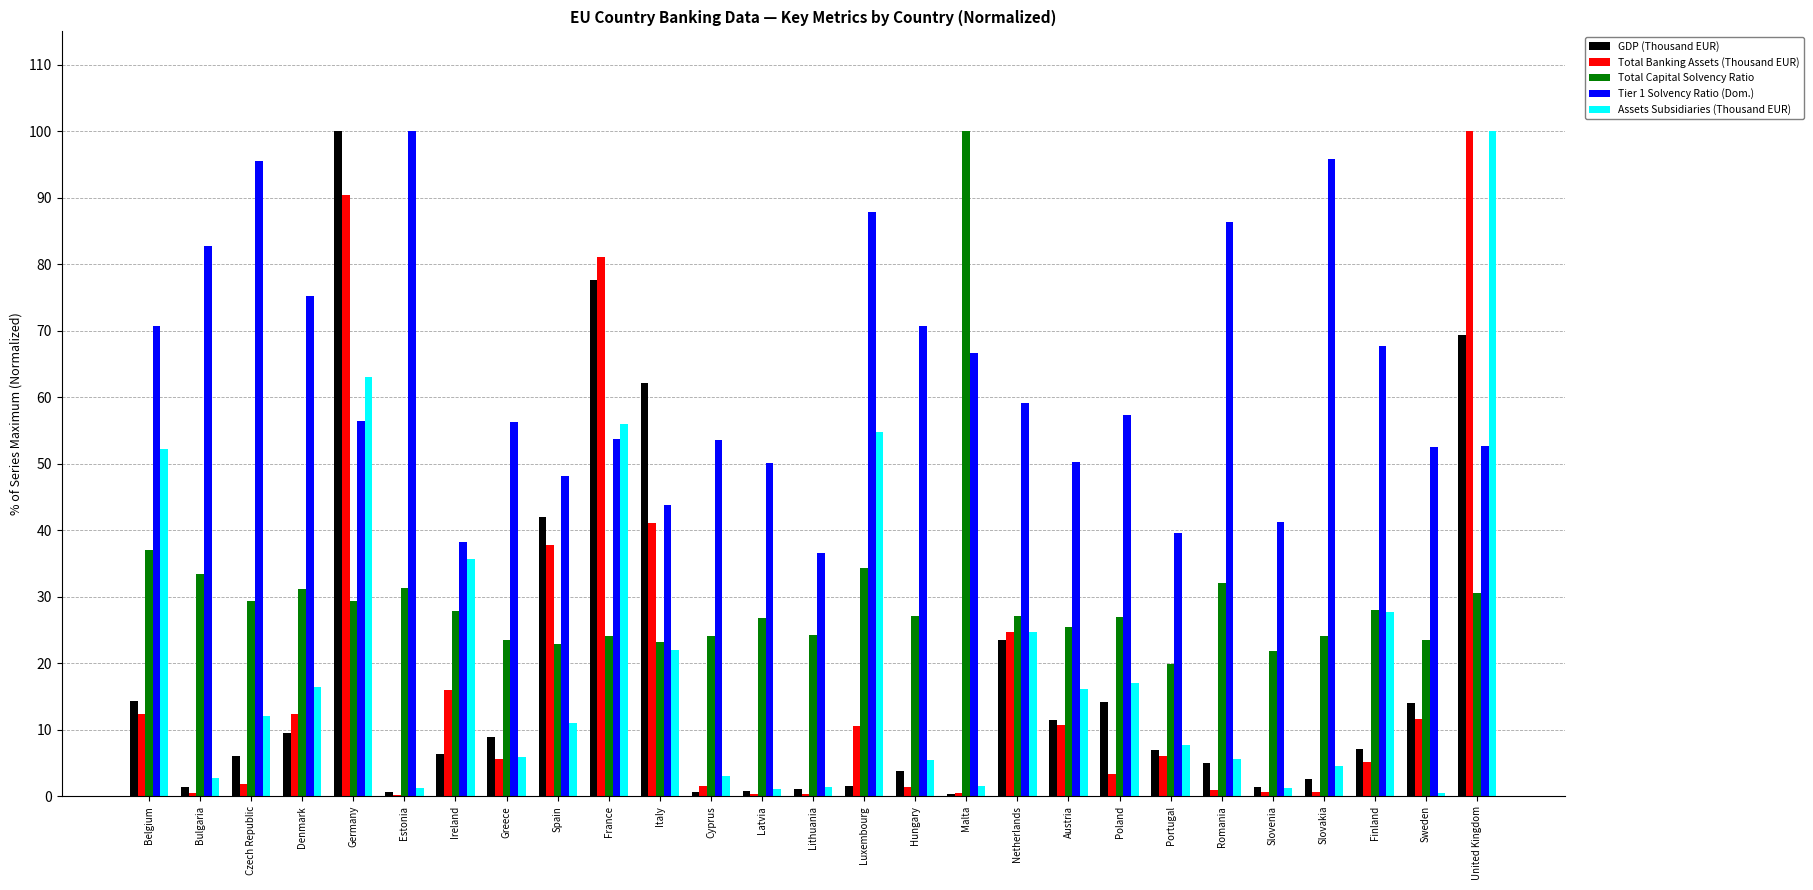

What is the sum of all Total Capital Solvency Ratio values?

808.6